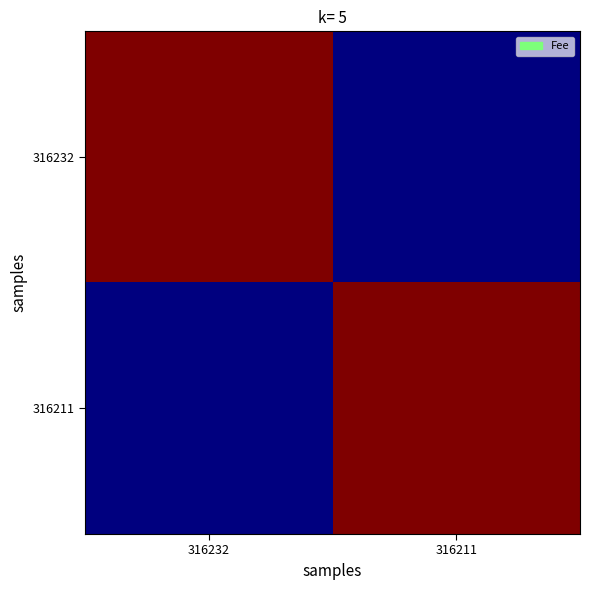

How many distinct data groups are displayed?

2